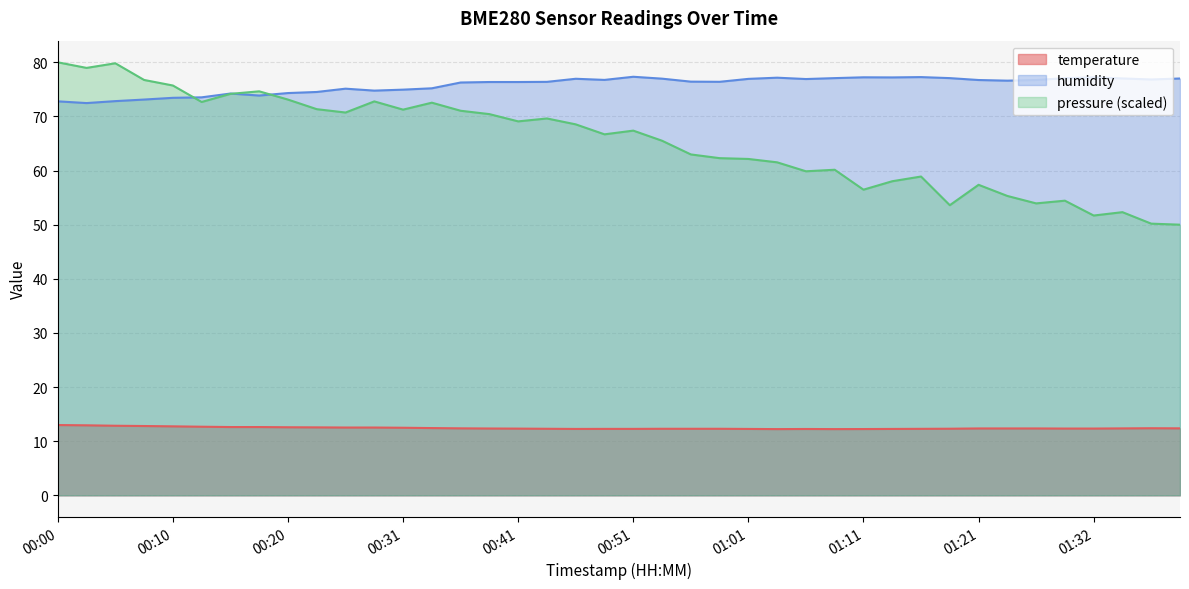

What is the difference between the humidity values at 00:05 and 00:38?

3.5